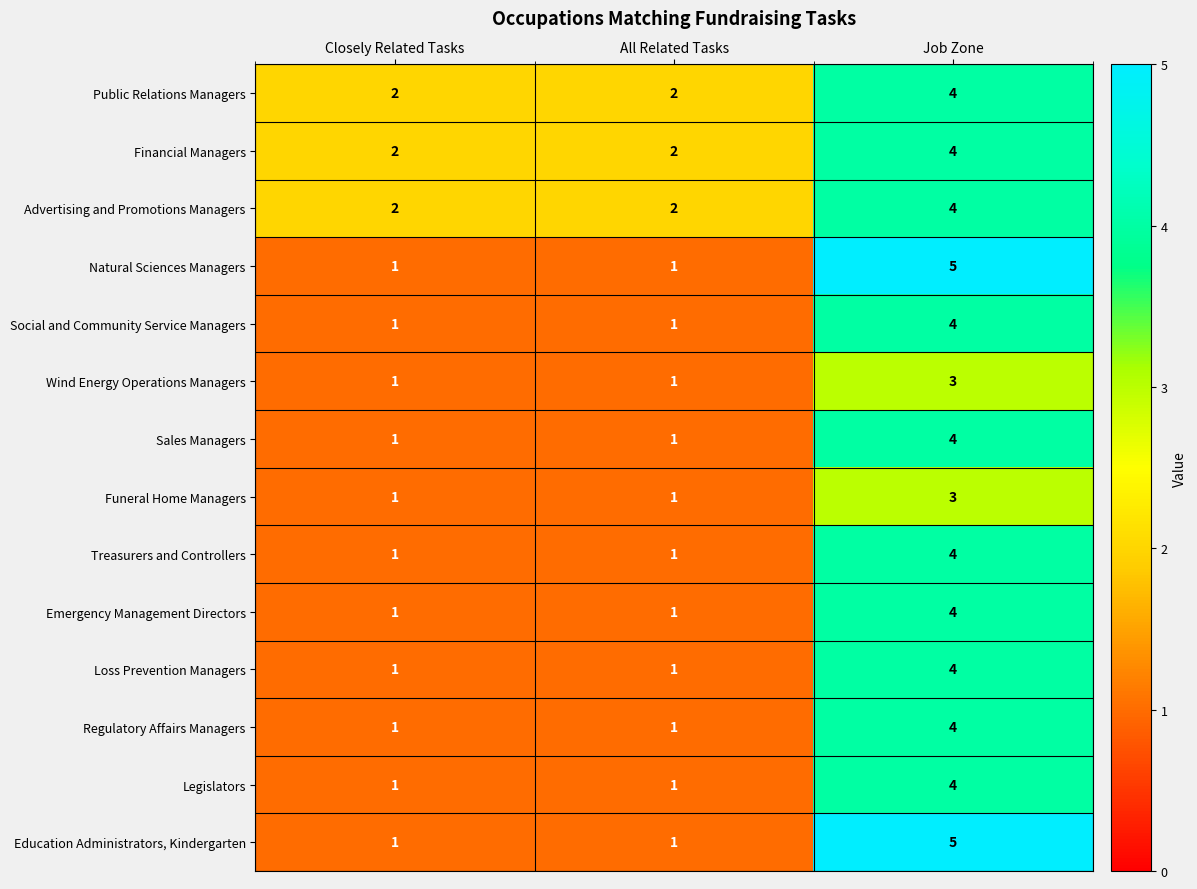

At which category is the sum across all series the highest?

Job Zone